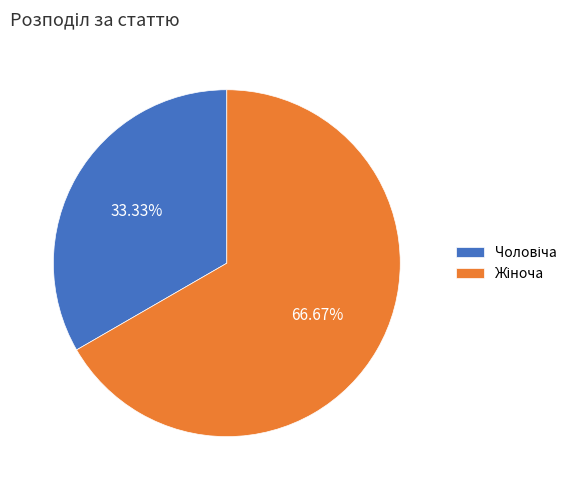

Is there a majority slice in this chart?

Yes